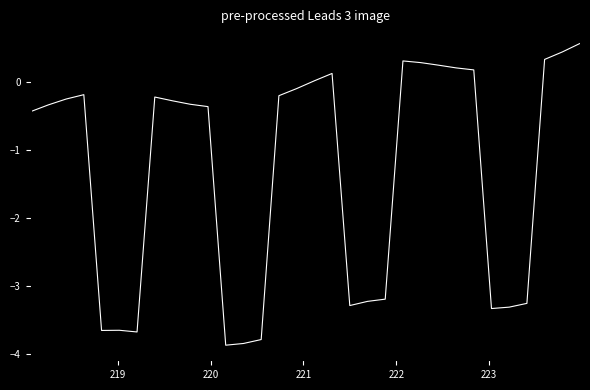

What is the minimum value shown in the chart?

-3.9